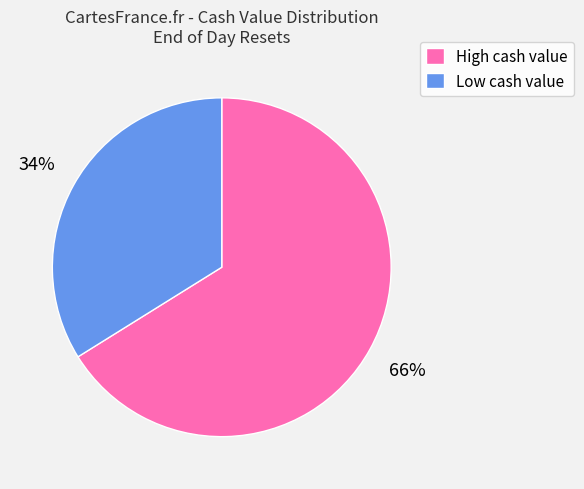

What is the largest slice in the pie chart?

High cash value